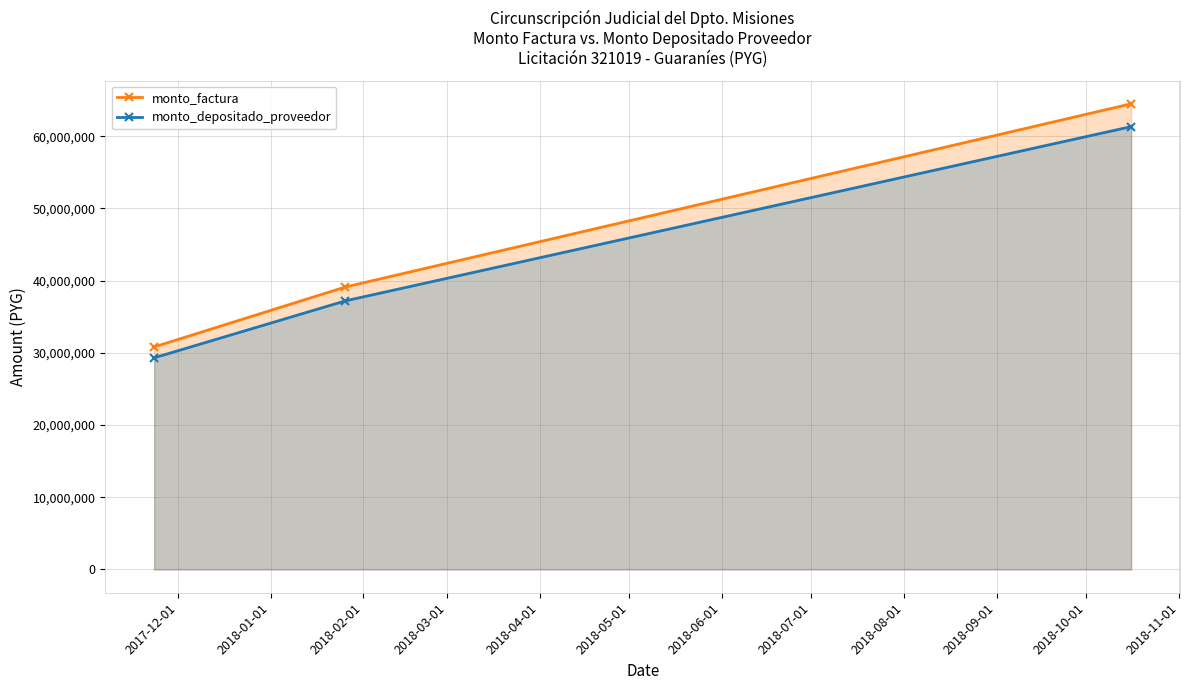

Reading left to right, extract all data points from this chart.

monto_factura: 30825000	39125000	64500000
monto_depositado_proveedor: 29314015	37207163	61338327